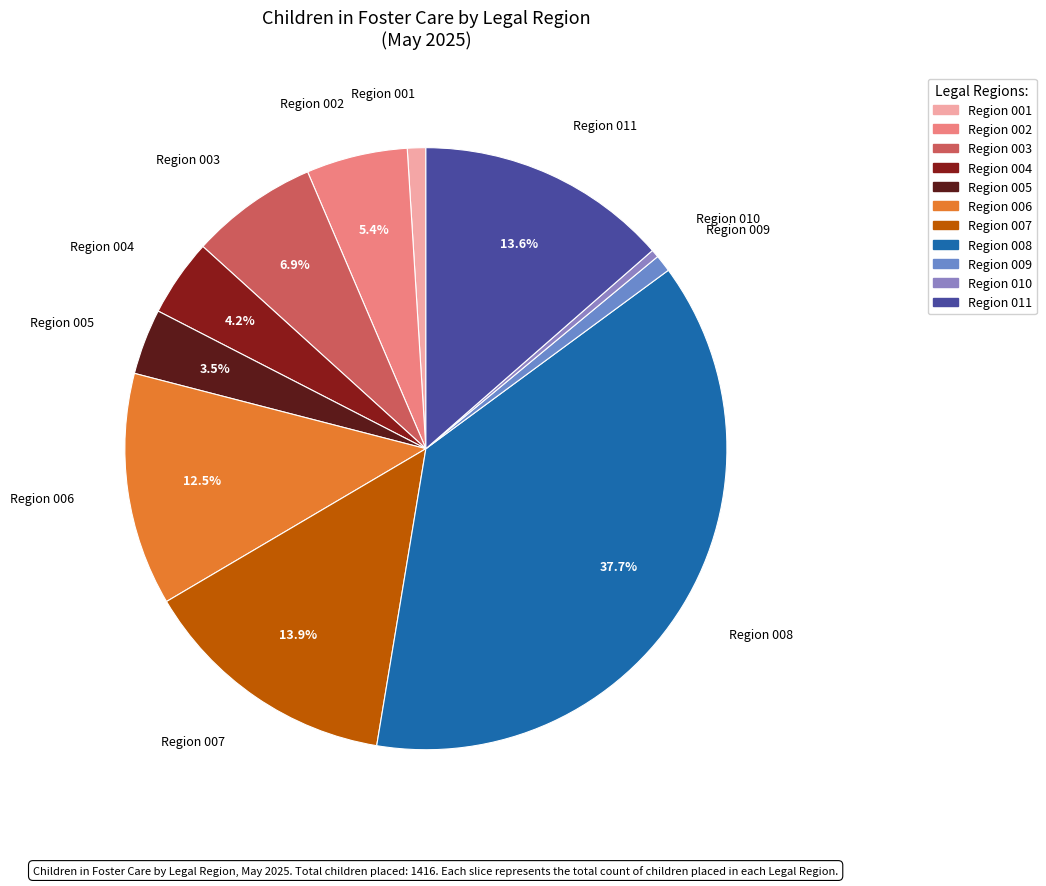

What percentage is NOT represented by Region 005?

96.5%